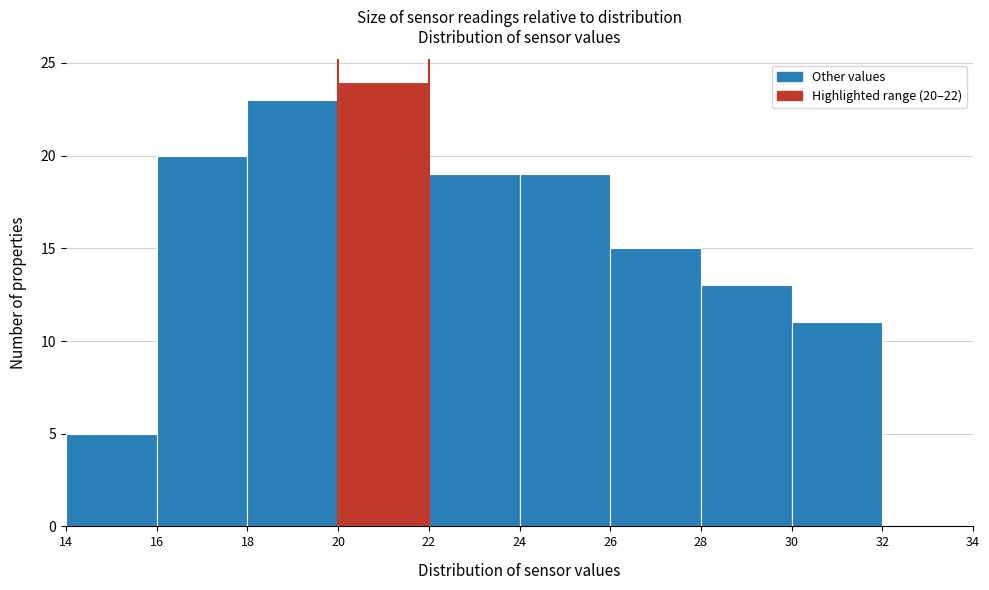

Which range on the x-axis has the tallest bar?

20 to 22